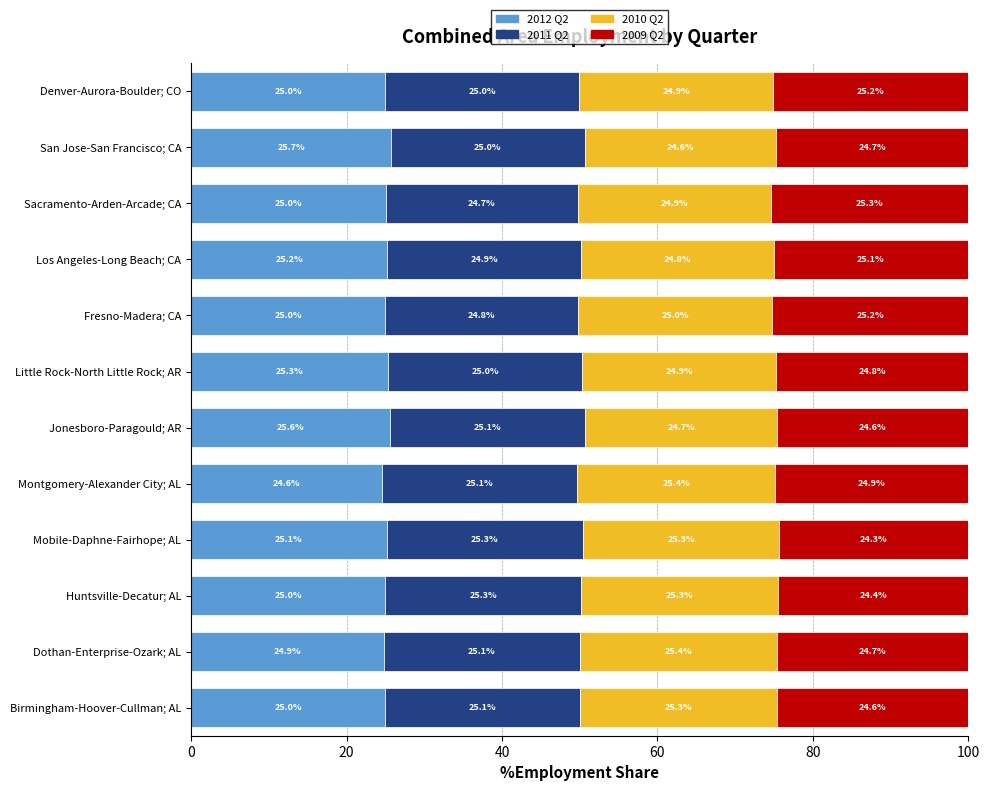

What is the maximum value for 2012 Q2?

25.7